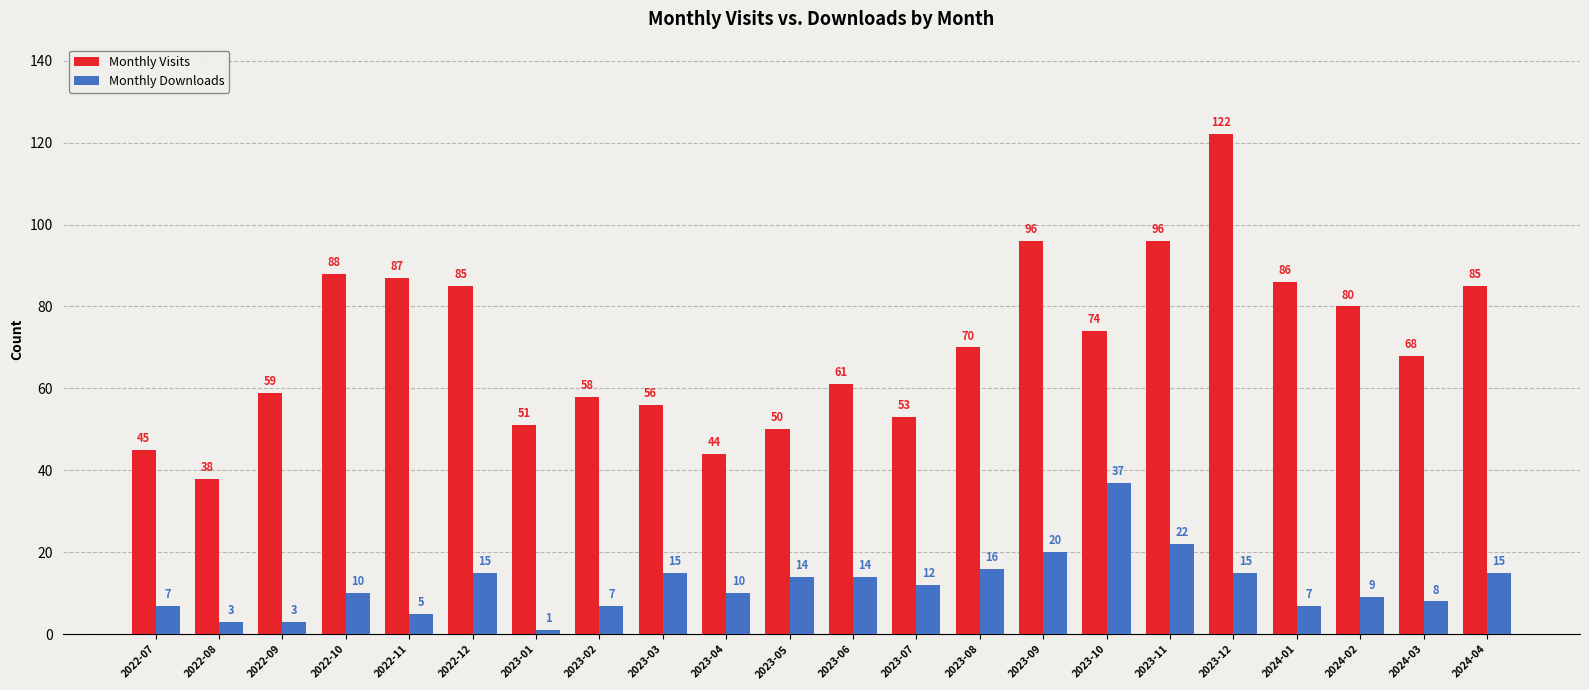

How many series are shown in this chart?

2